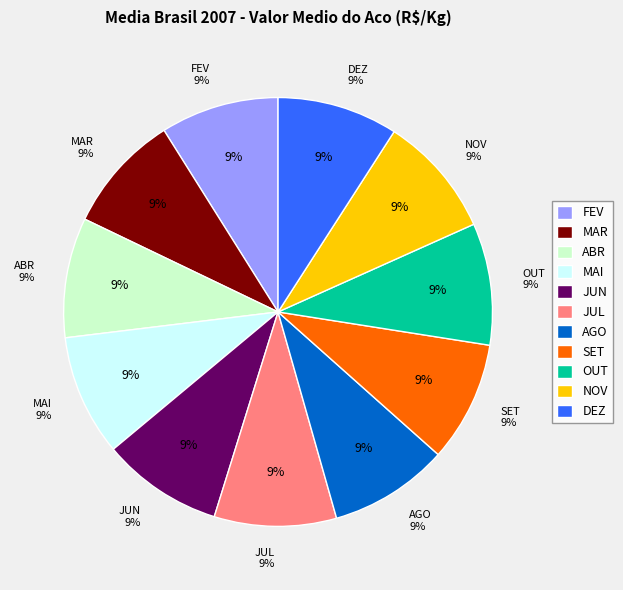

How many slices are in this pie chart?

11